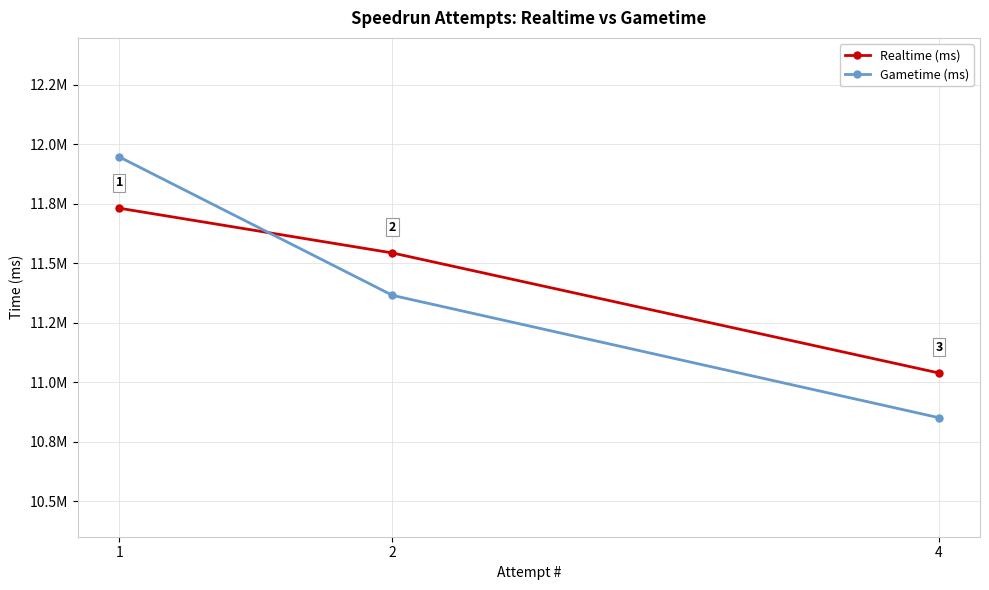

Is it true that Gametime (ms) equals 10851459 at 4?

True